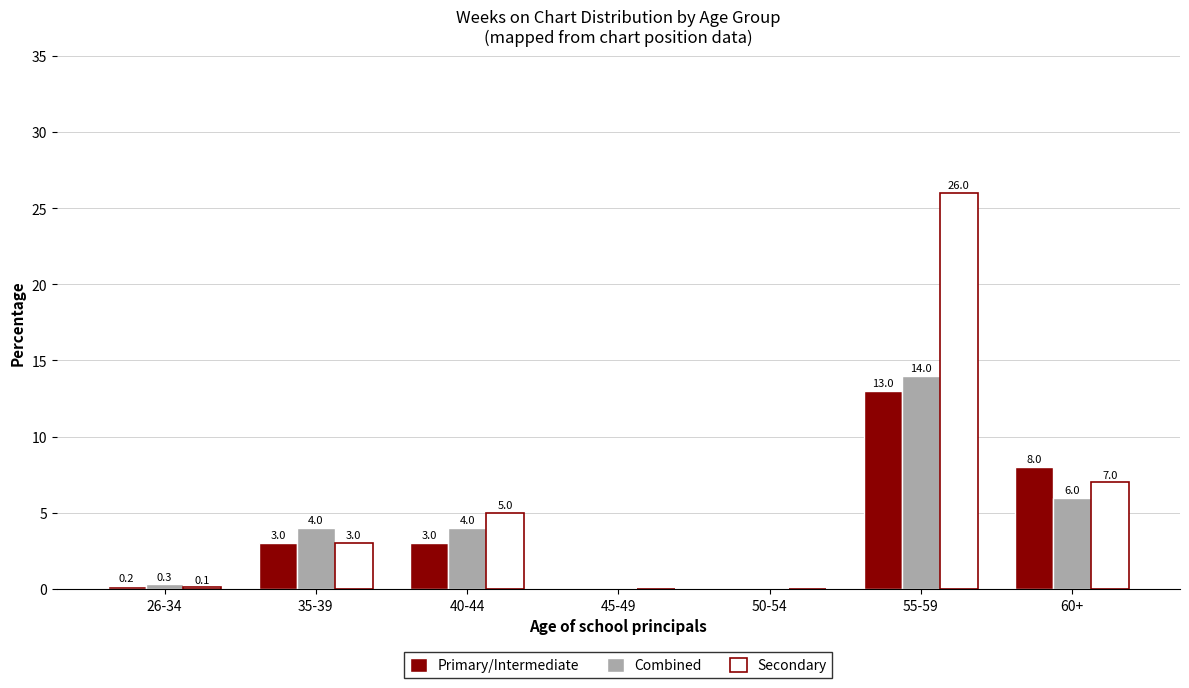

How many distinct data groups are displayed?

3